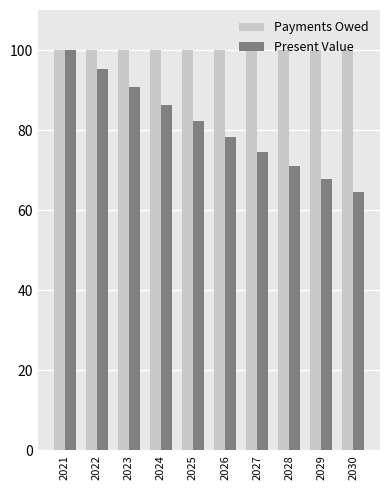

What is the total value across all series at 2029?

167.7